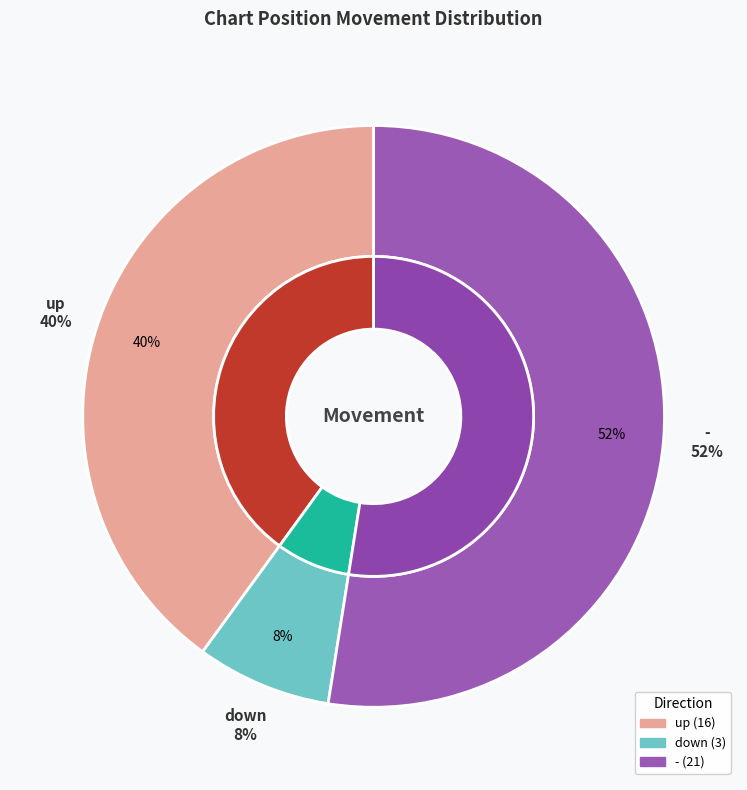

How many slices are in this pie chart?

3